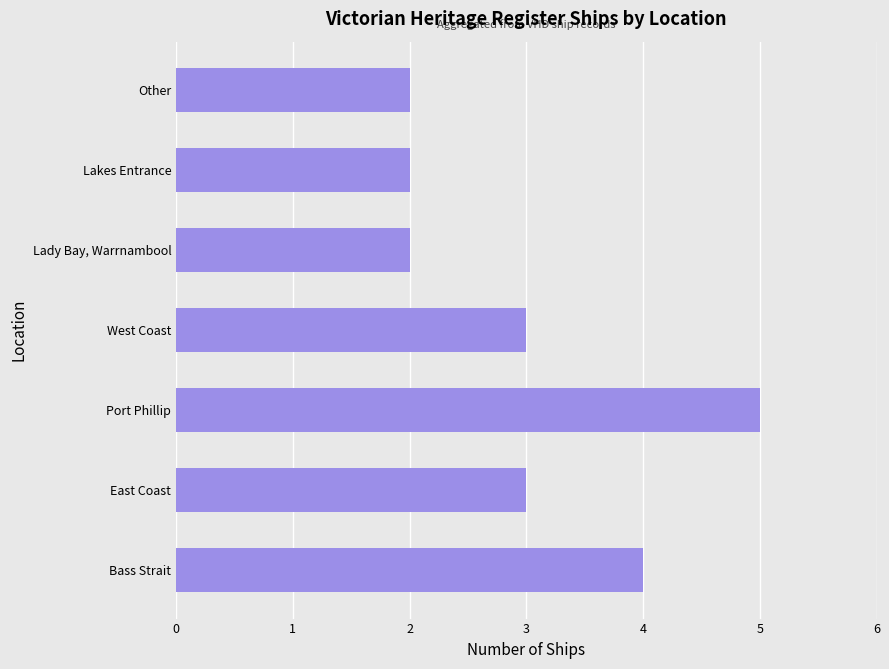

Which has a higher value, West Coast or Bass Strait?

Bass Strait